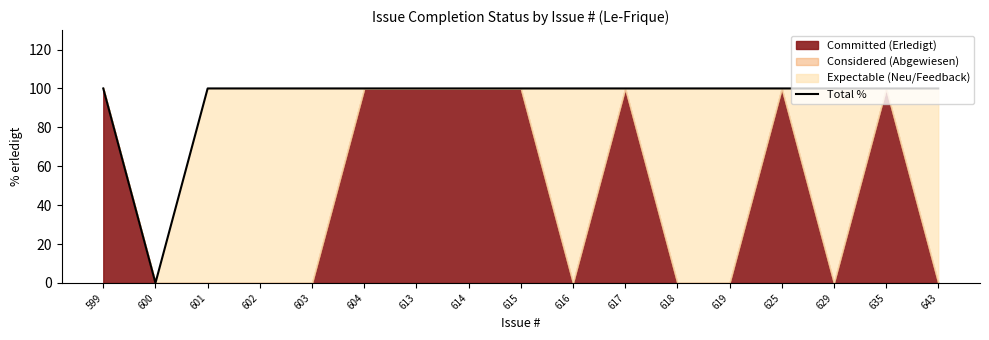

List the labels in order of value, largest first.

599, 601, 602, 603, 604, 613, 614, 615, 616, 617, 618, 619, 625, 629, 635, 643, 600